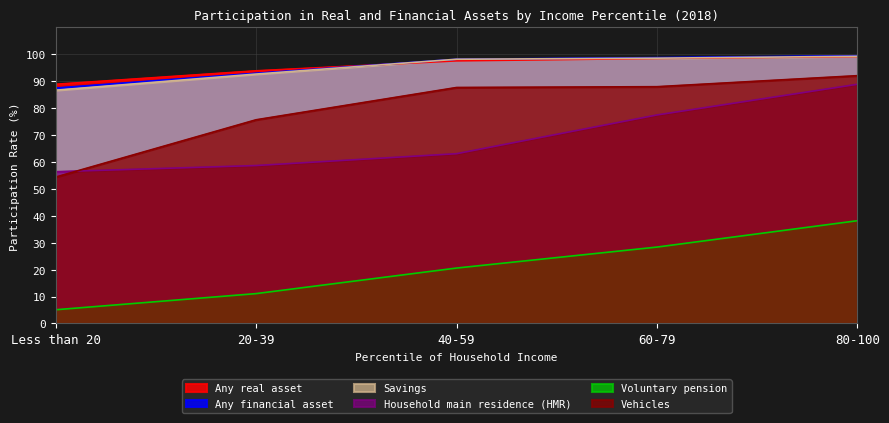

At which label does Voluntary pension first exceed 20?

40-59